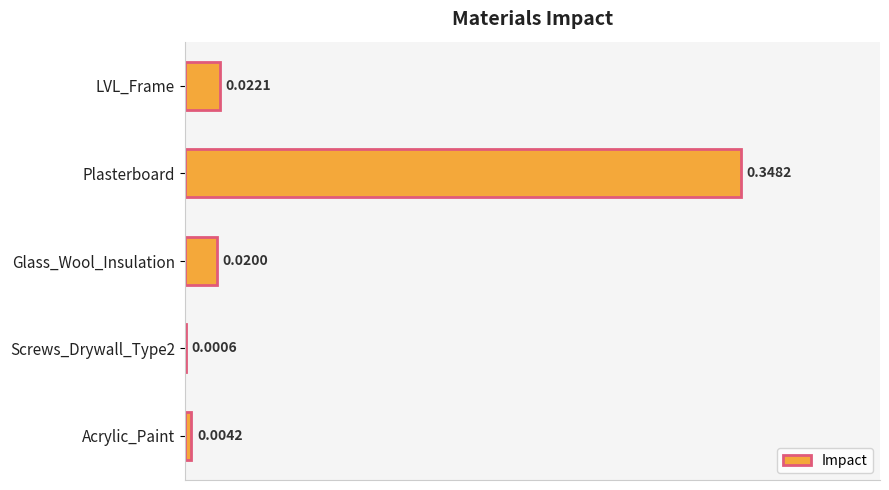

Are the bars grouped side by side (vs. stacked)?

No